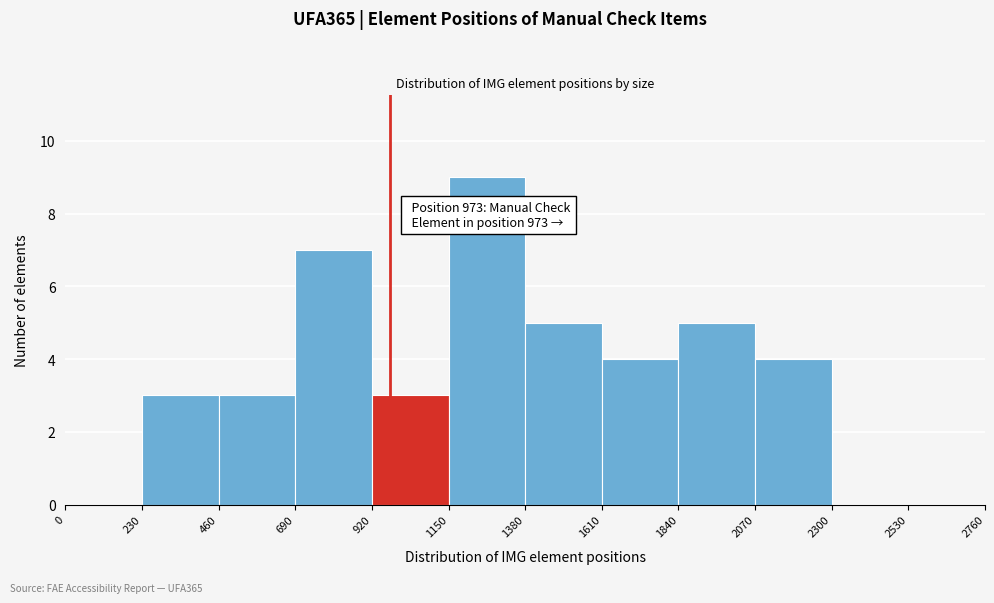

Which range on the x-axis has the tallest bar?

1150 to 1380